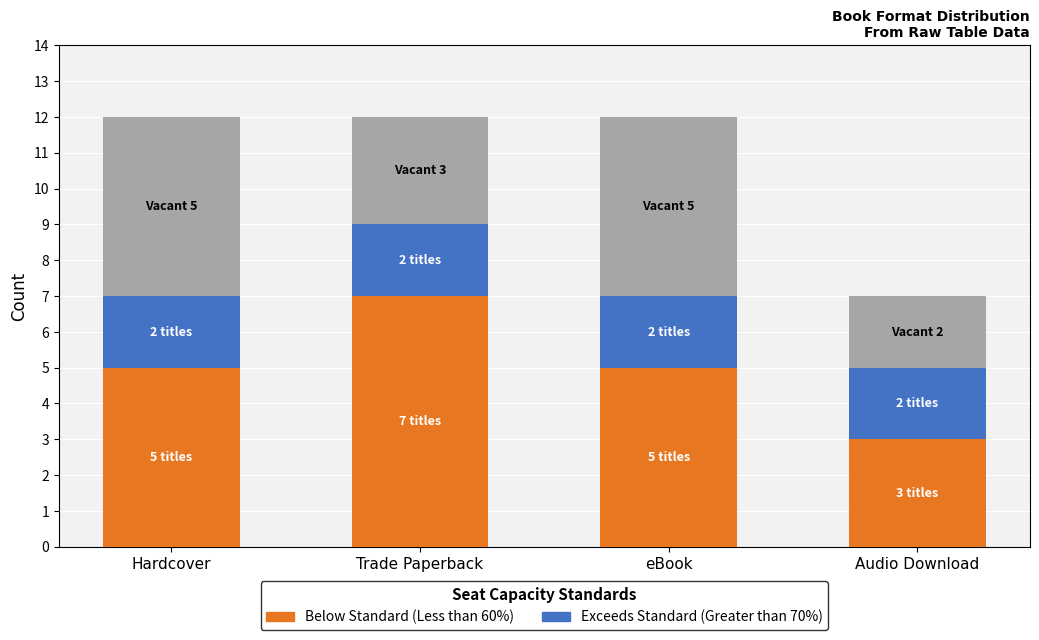

What is the total value across all series at Trade Paperback?

12